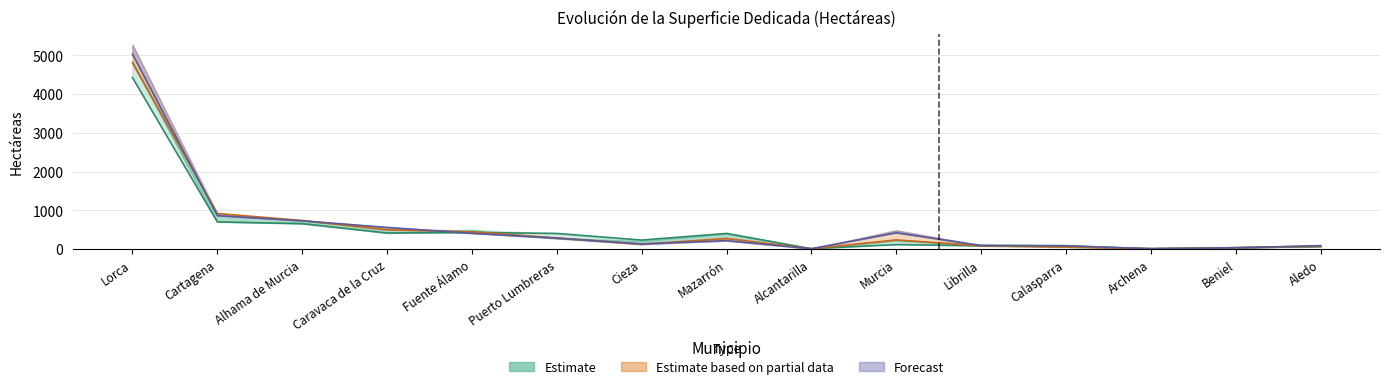

Does the chart display data point markers on the line(s)?

No